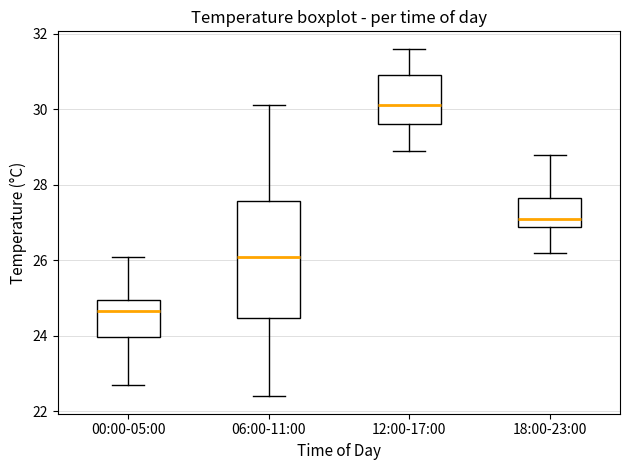

Which box is the tallest, from its lower edge to its upper edge?

06:00-11:00